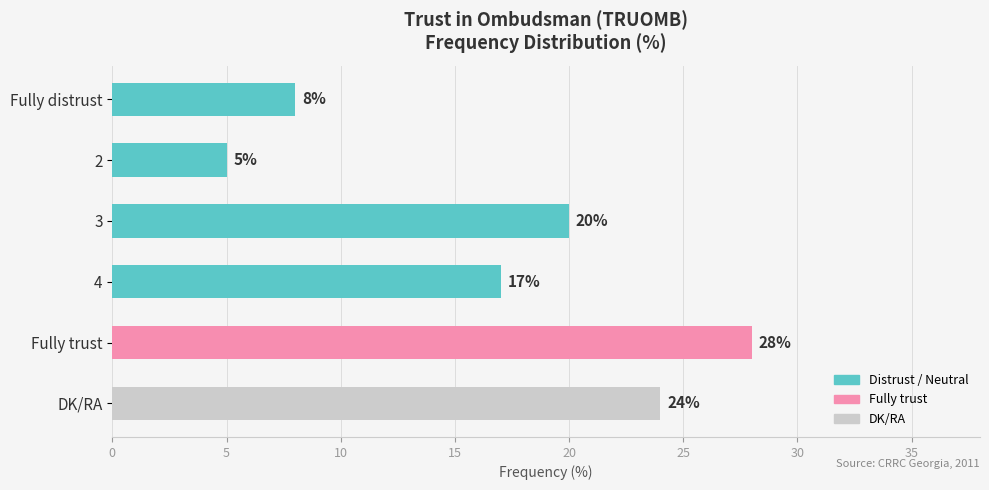

How many data points are less than 20?

3